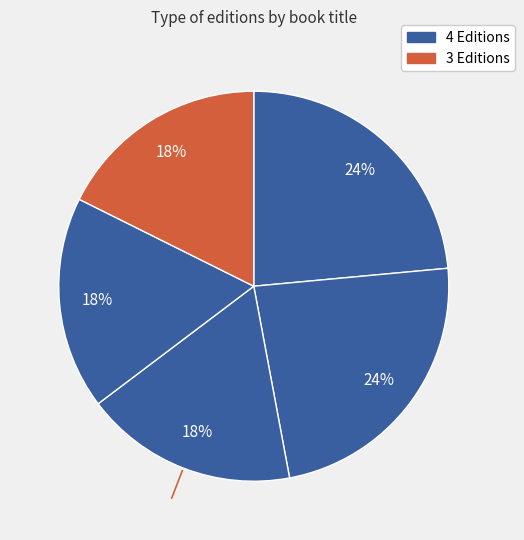

How many segments does this pie chart have?

5